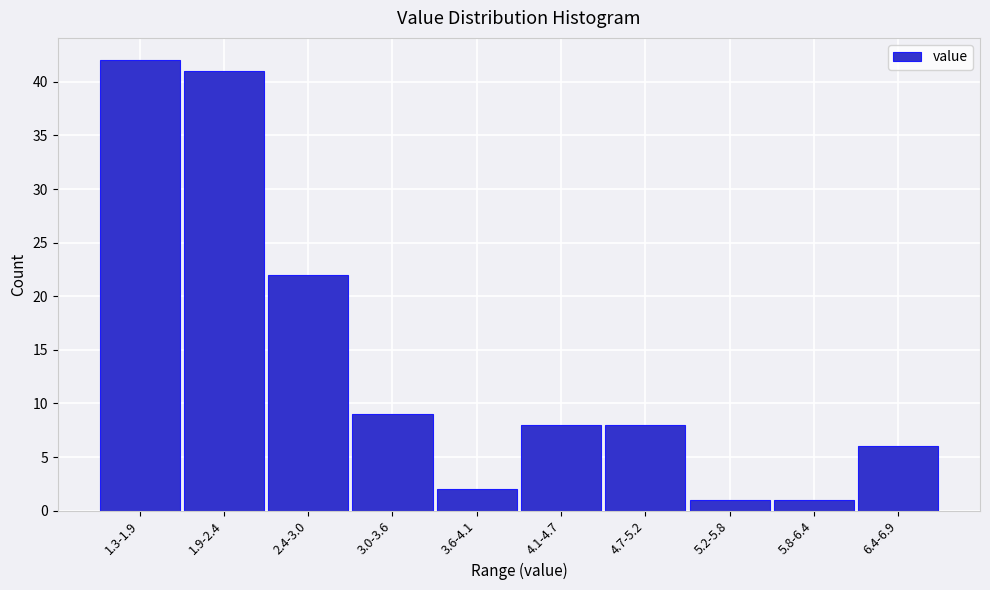

Reading left to right, list all the values displayed in this chart.

42	41	22	9	2	8	8	1	1	6